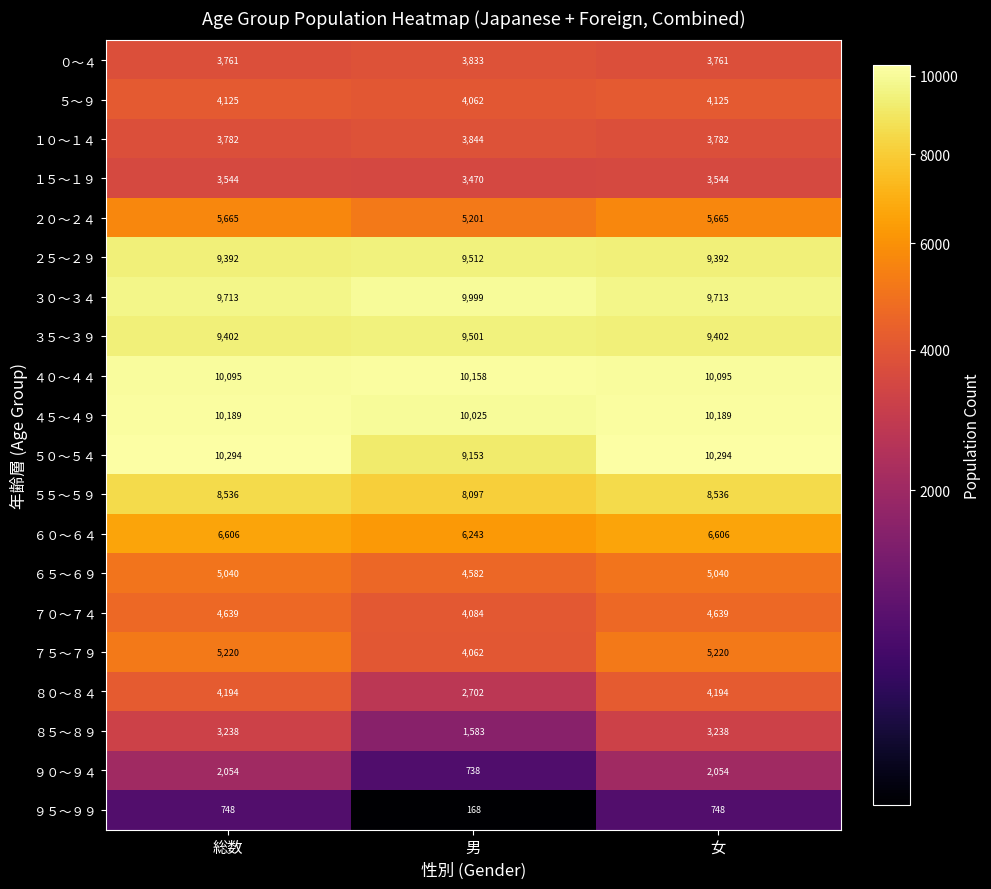

The ４５～４９ series shows 10189 at 女. True or false?

True